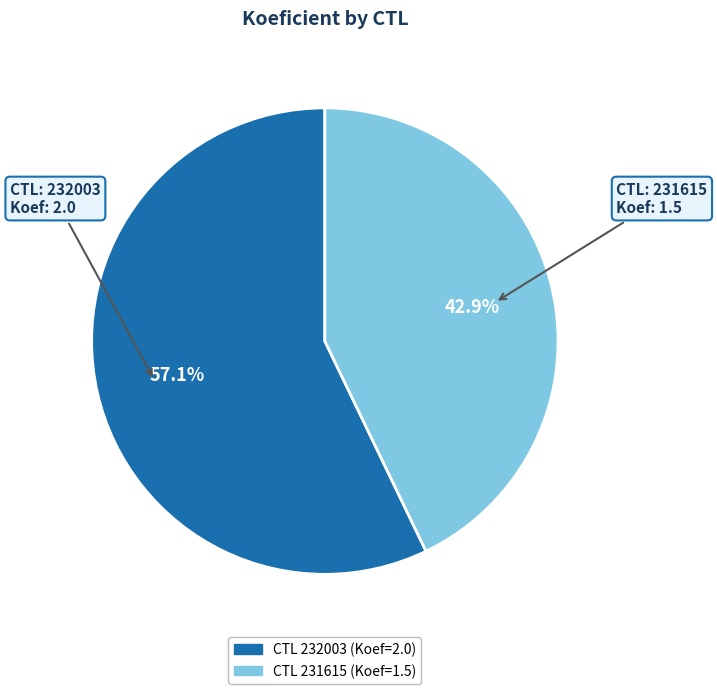

Is there any slice that represents more than half of the pie?

Yes